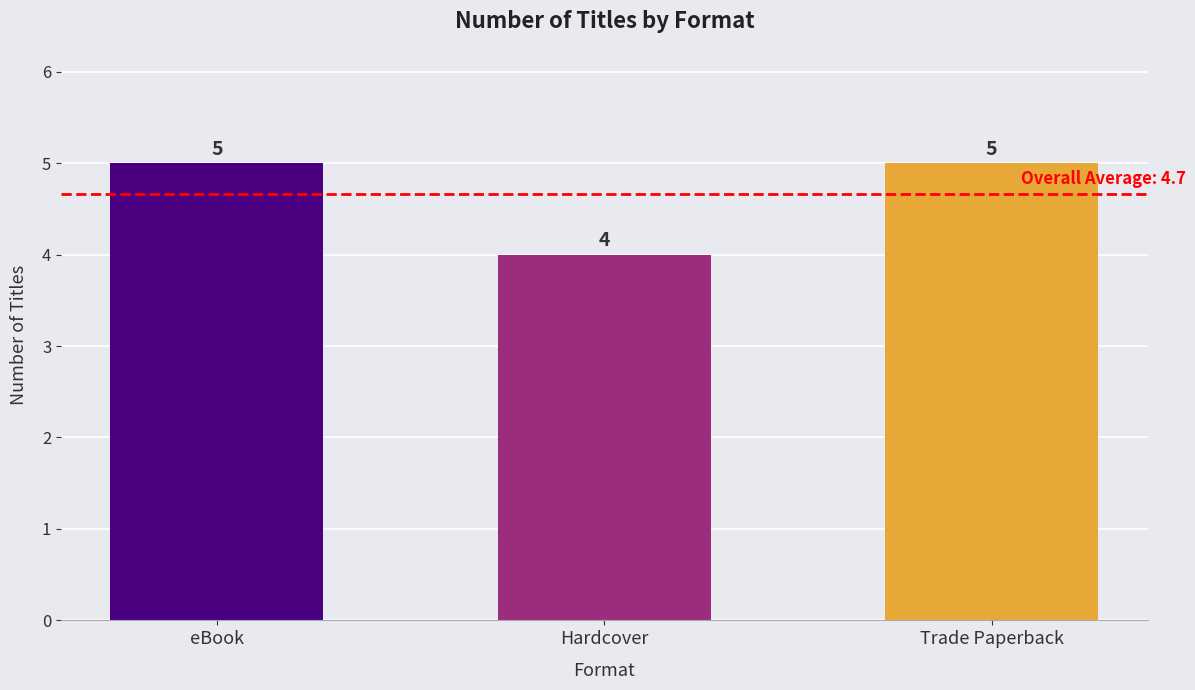

True or false: the data shows 3 at Trade Paperback.

False